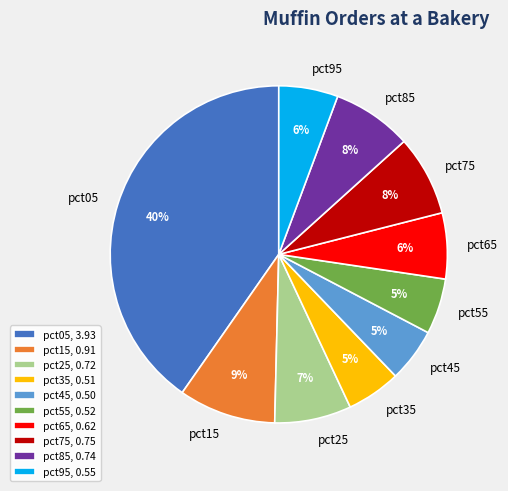

Is there a majority slice in this chart?

No